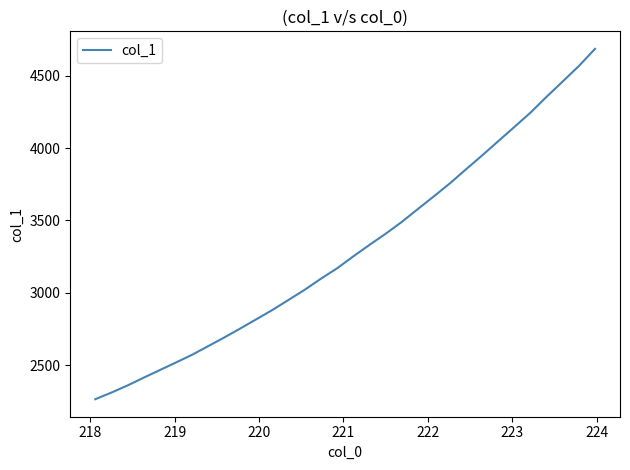

What is the smallest value displayed?

2264.2